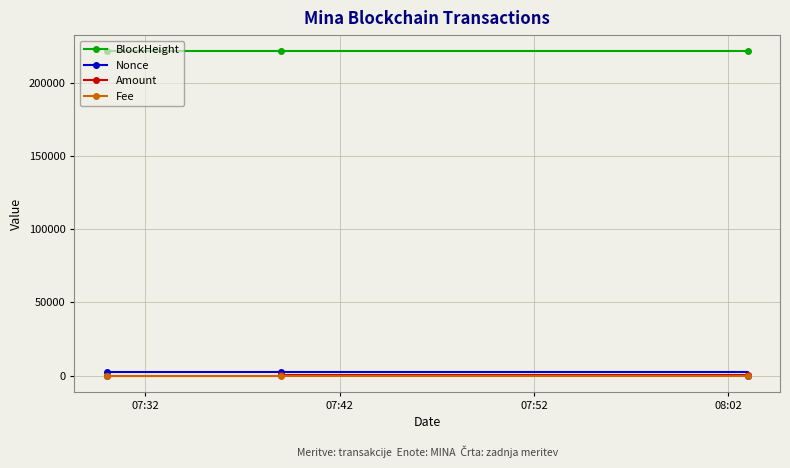

How many lines are shown in the chart?

4